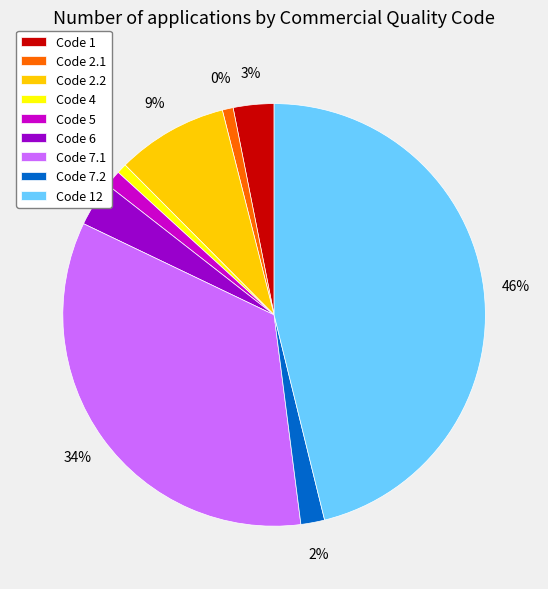

Count the number of slices in the pie.

9